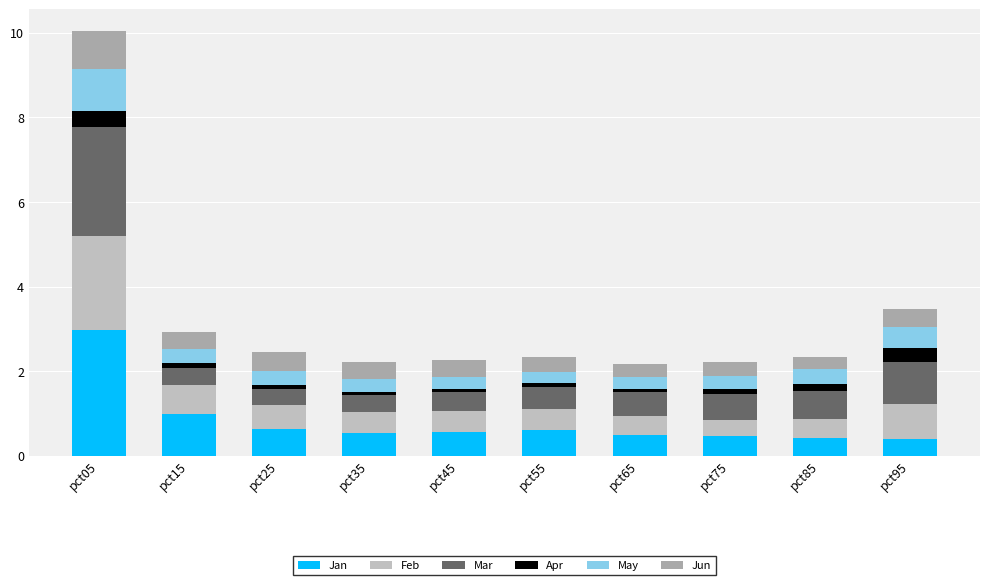

Which series has the largest total across all categories?

Jan